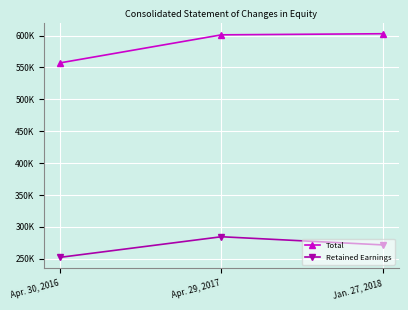

Rank the categories by Retained Earnings value from lowest to highest.

Apr. 30, 2016, Jan. 27, 2018, Apr. 29, 2017